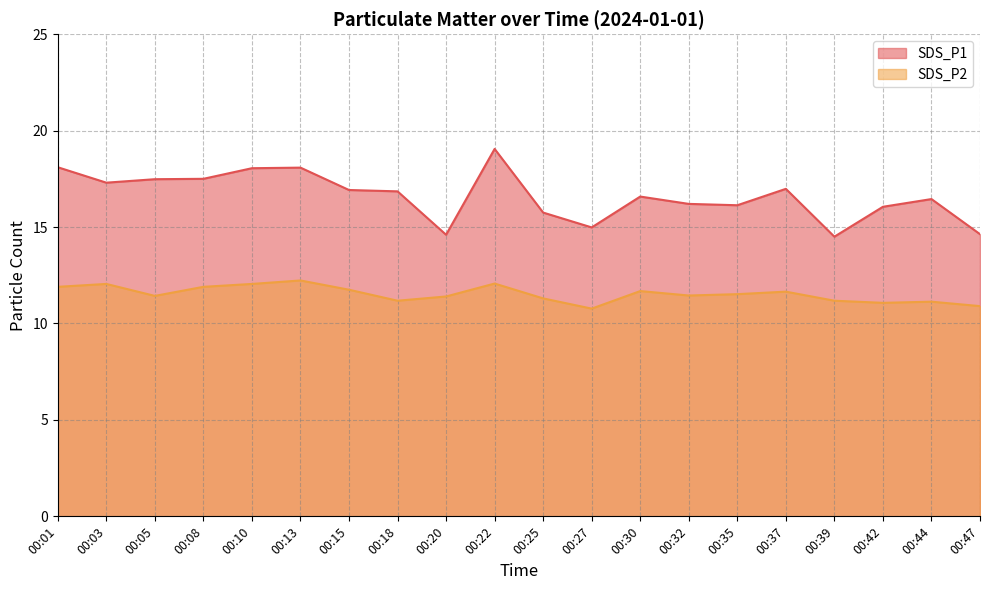

What is the minimum value for SDS_P1?

14.5